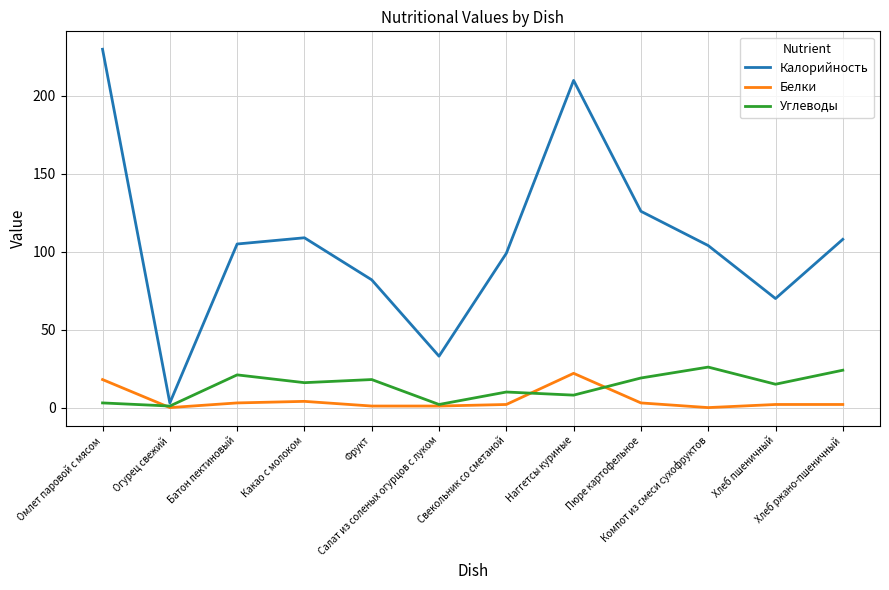

Which series has the largest total across all categories?

Калорийность